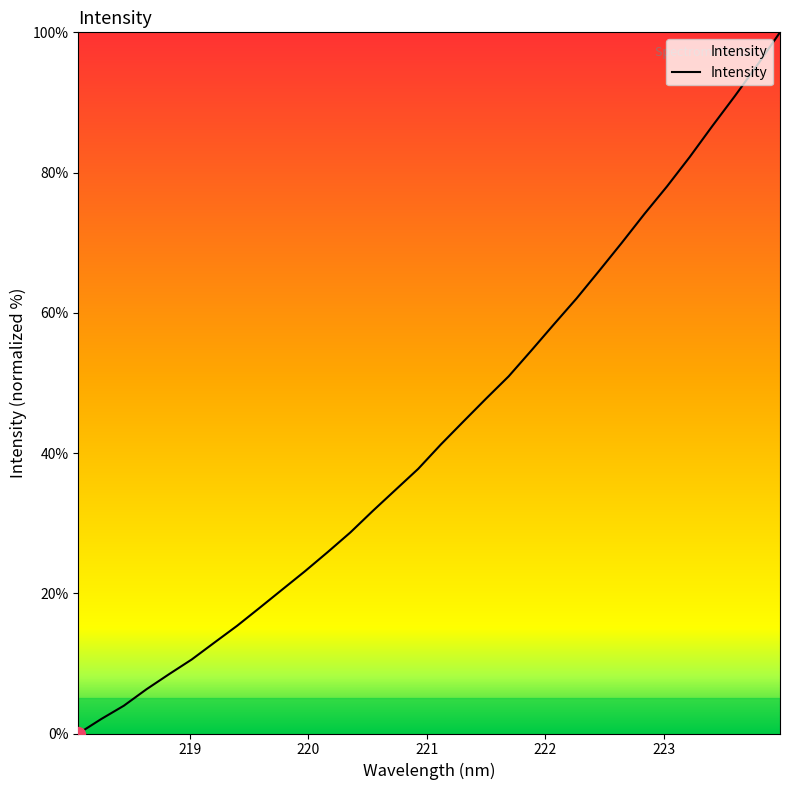

What is the maximum value shown in the chart?

100.0